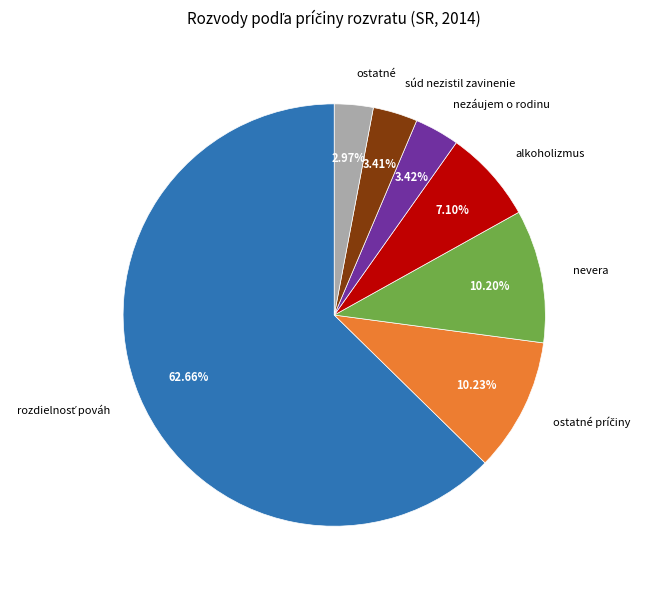

Count the number of slices in the pie.

7